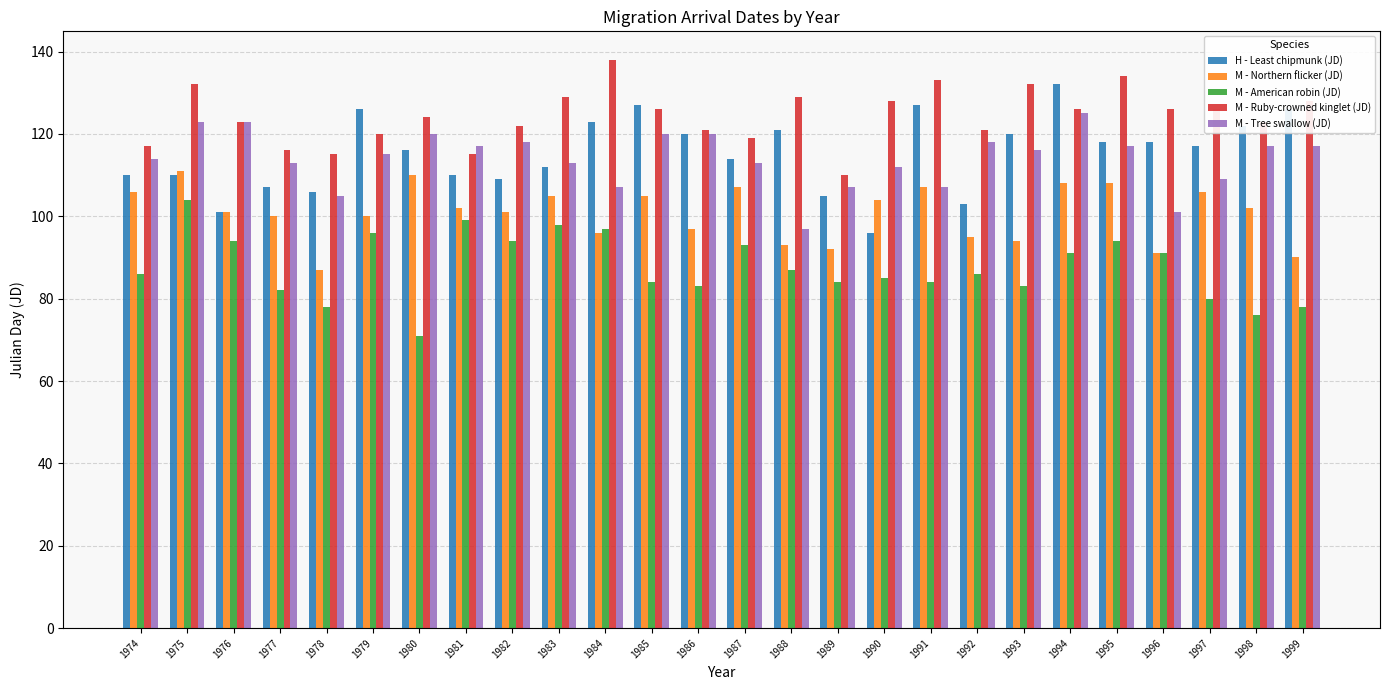

At which label is H - Least chipmunk (JD) closest to 114?

1987